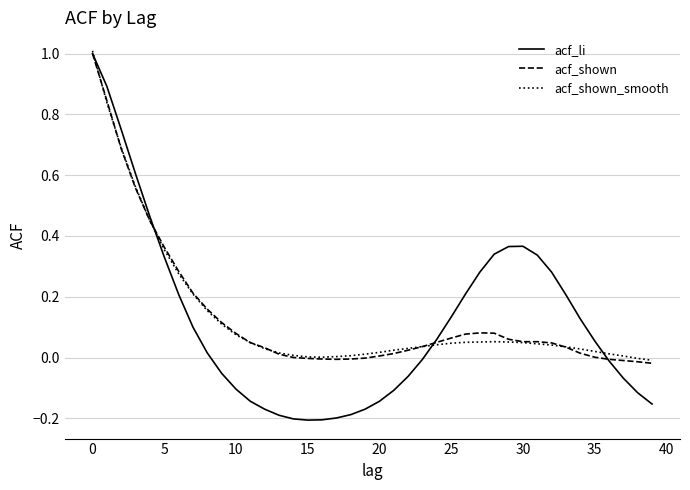

How many values in the acf_li series exceed 0?

21